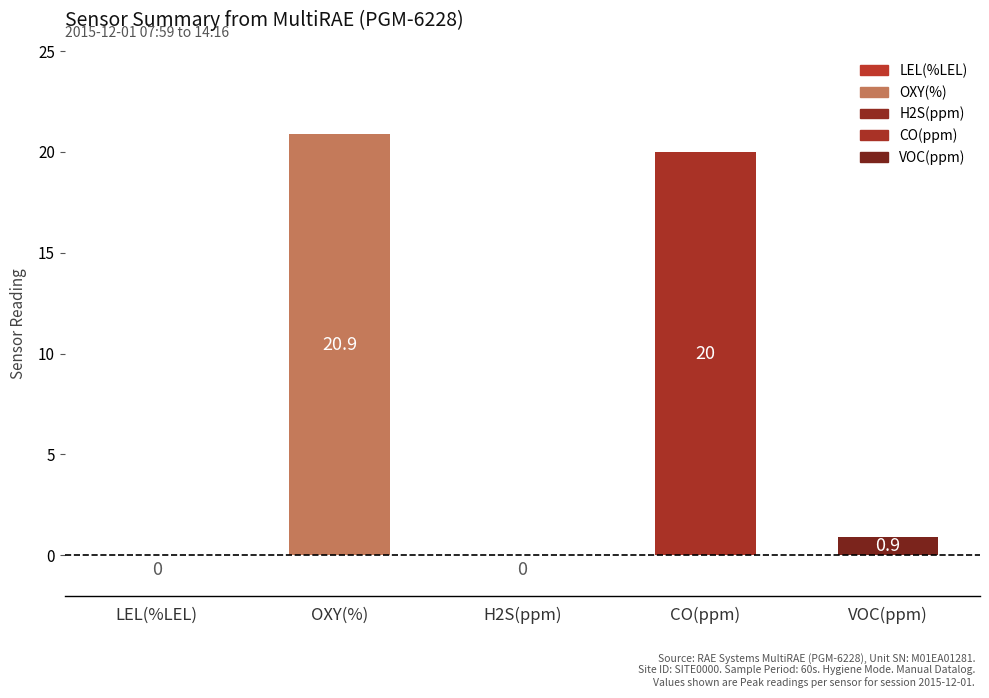

Does the chart contain any negative values?

No